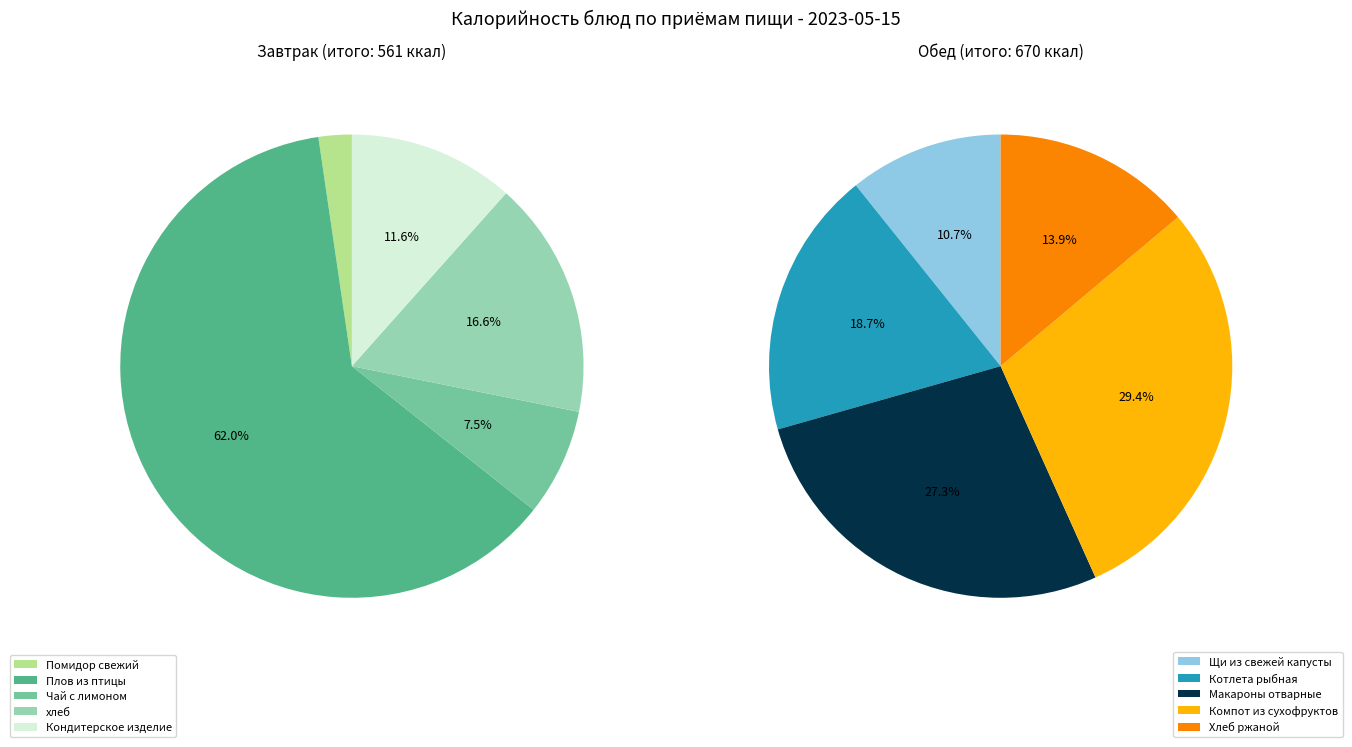

Is there any slice that represents more than half of the pie?

Yes